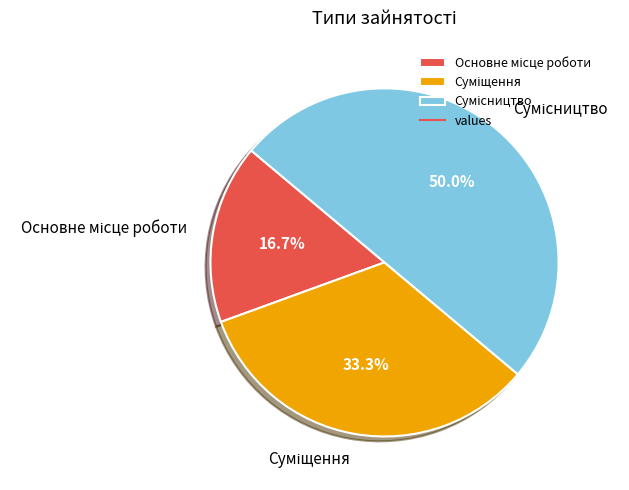

Which has a higher value, Суміщення or Сумісництво?

Сумісництво